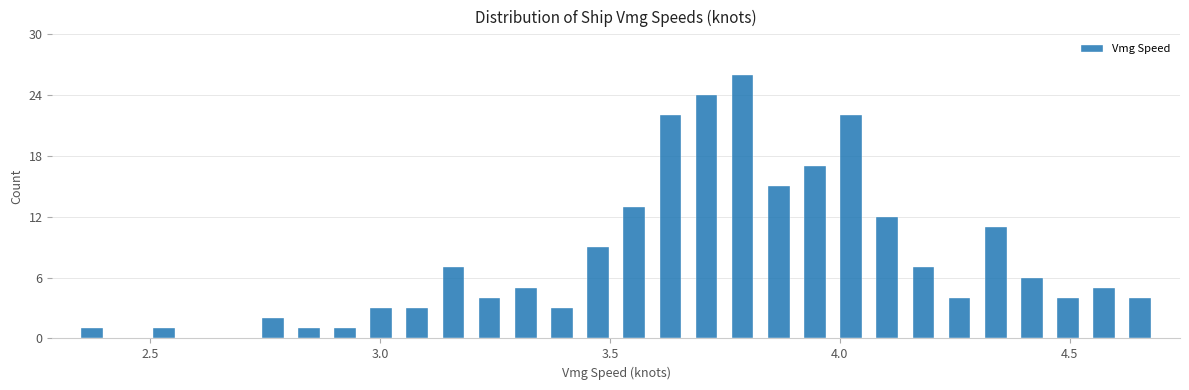

Read against the x-axis, roughly where is the centre of the tallest bar?

3.80